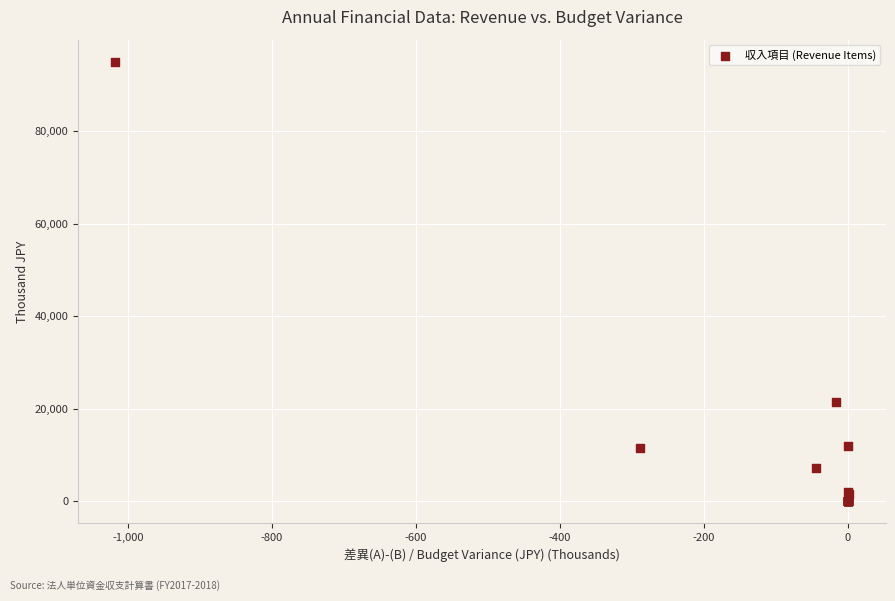

What Y value in the scatter plot is closest to 47544?

21407.5